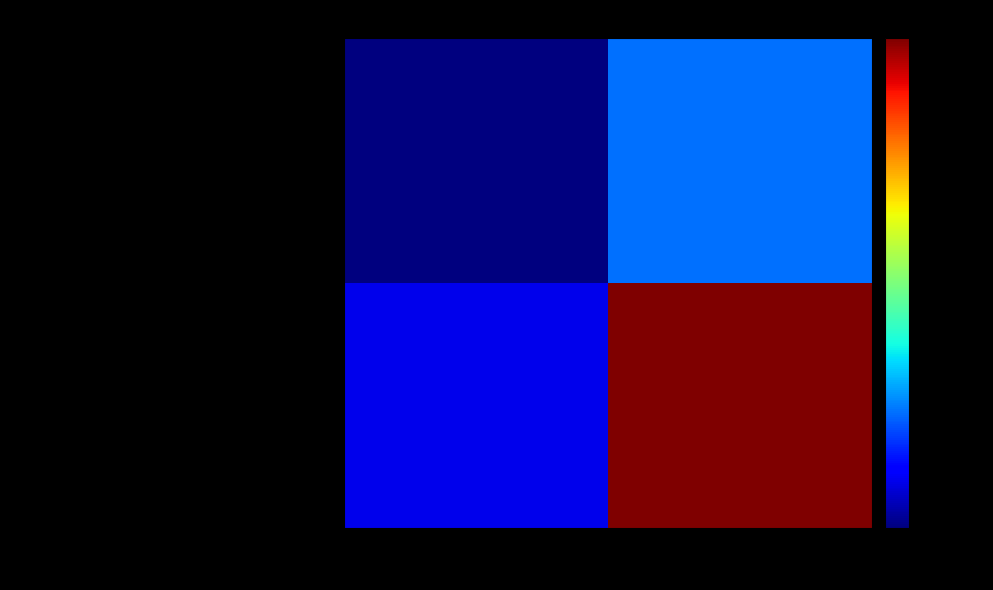

Reading left to right, list all the values displayed in this chart.

119a5f8a549bc925c637c1be6da01c5f658e06f…: -1=-1	1=4
7442d26d7df492ba6c287b86cef06de9edcc5df…: -1=1	1=20